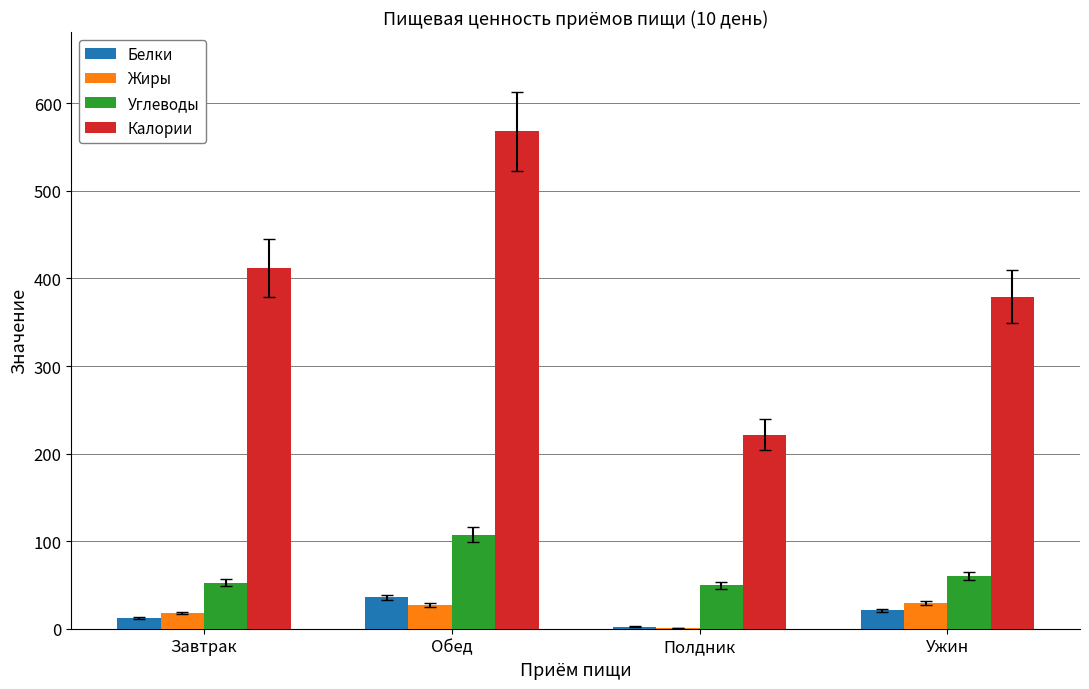

Which series has the largest total across all categories?

Калории